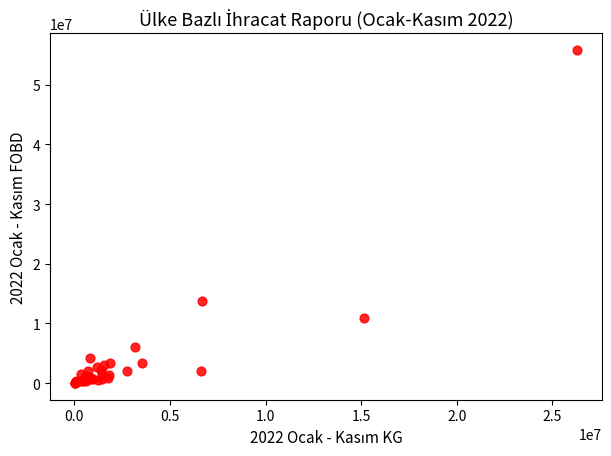

What Y value in the scatter plot is closest to 27899198?

13764494.3